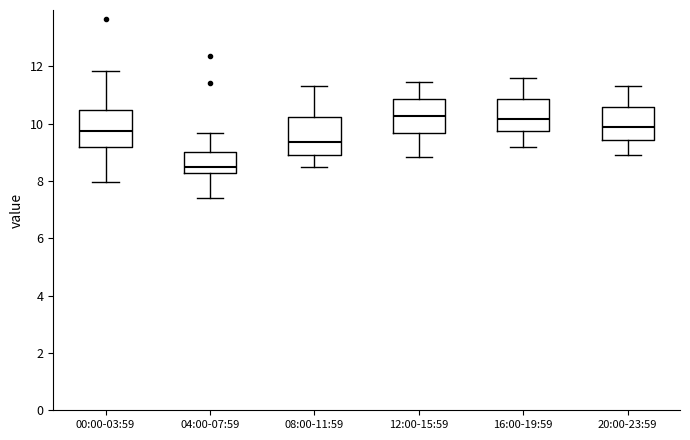

Which box has the lowest median line?

04:00-07:59